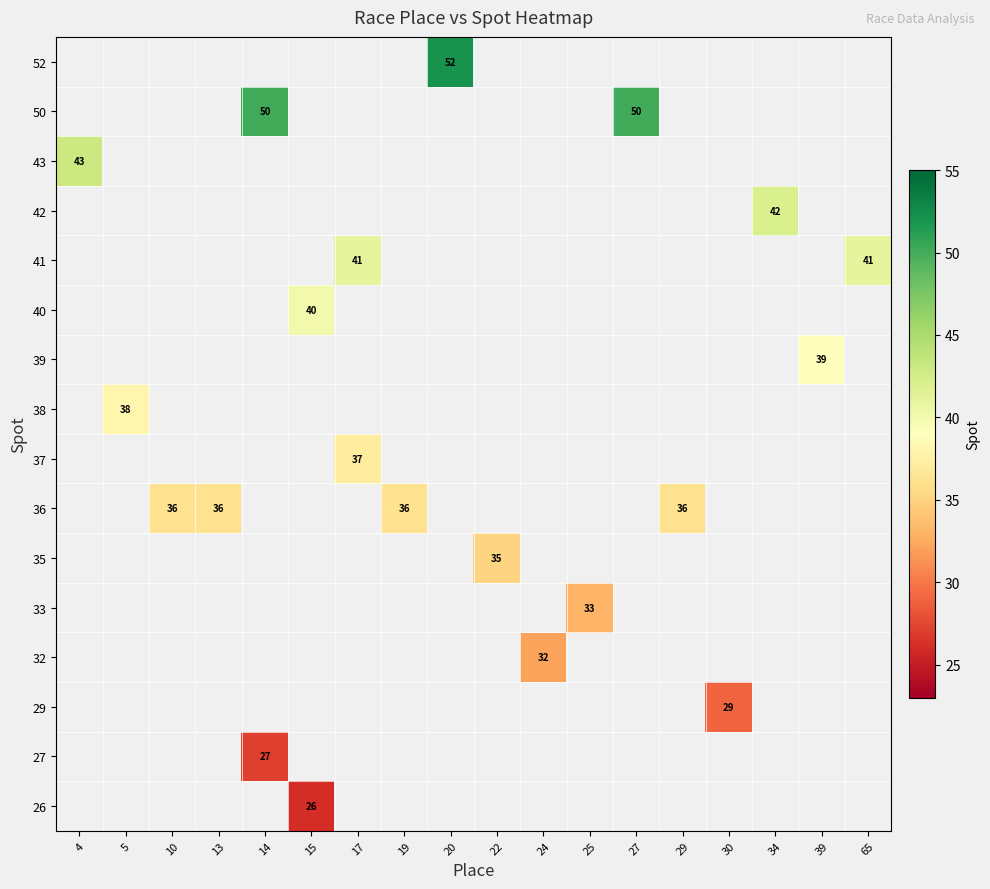

True or false: 41 has a value of 69.6 at 65.

False